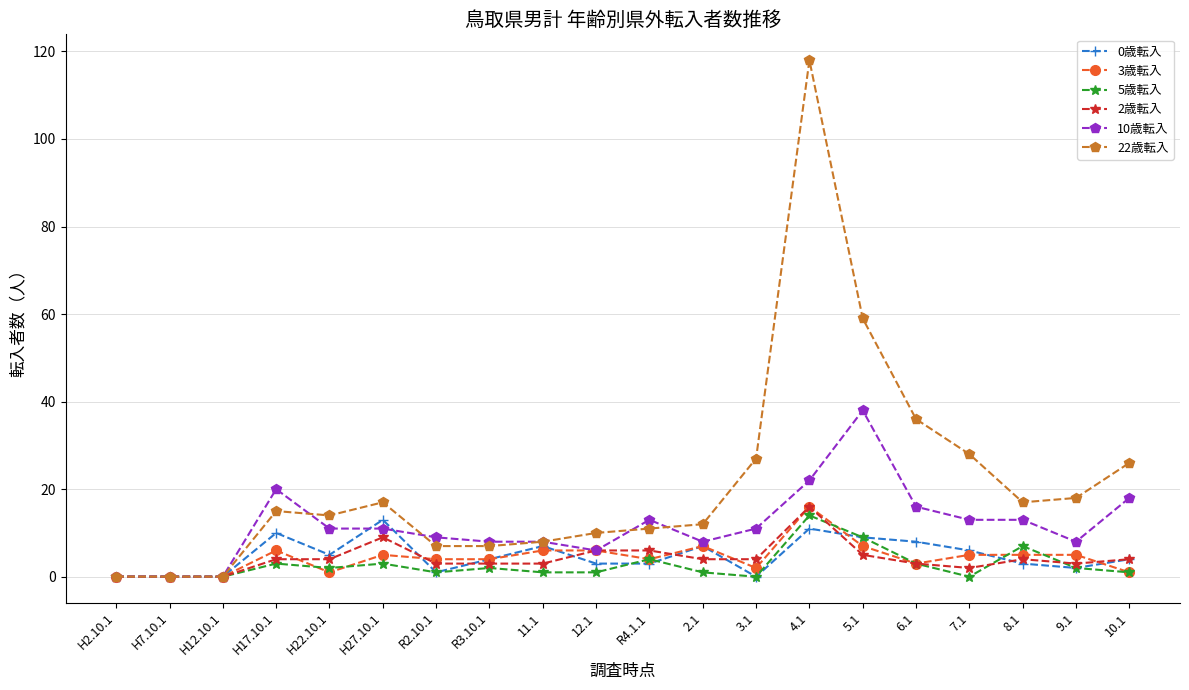

True or false: 0歳転入 has more than 1 points higher than both neighbors.

True